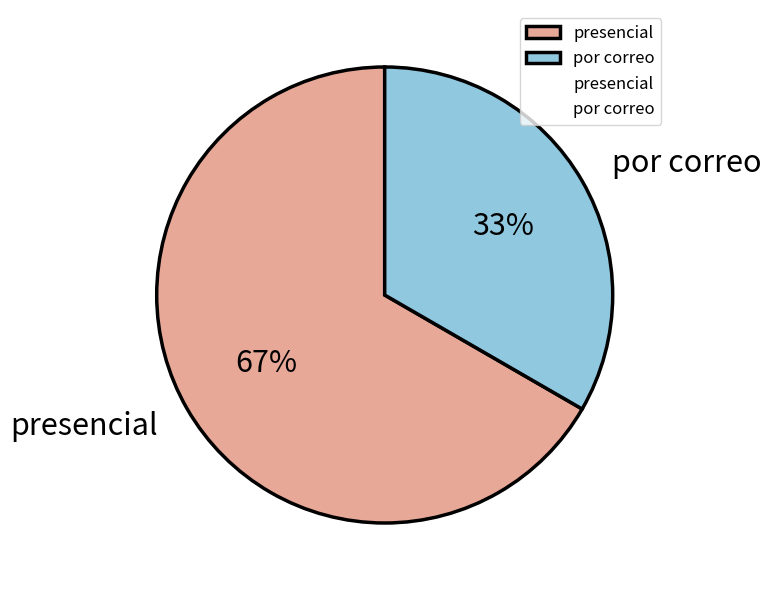

How many segments does this pie chart have?

2